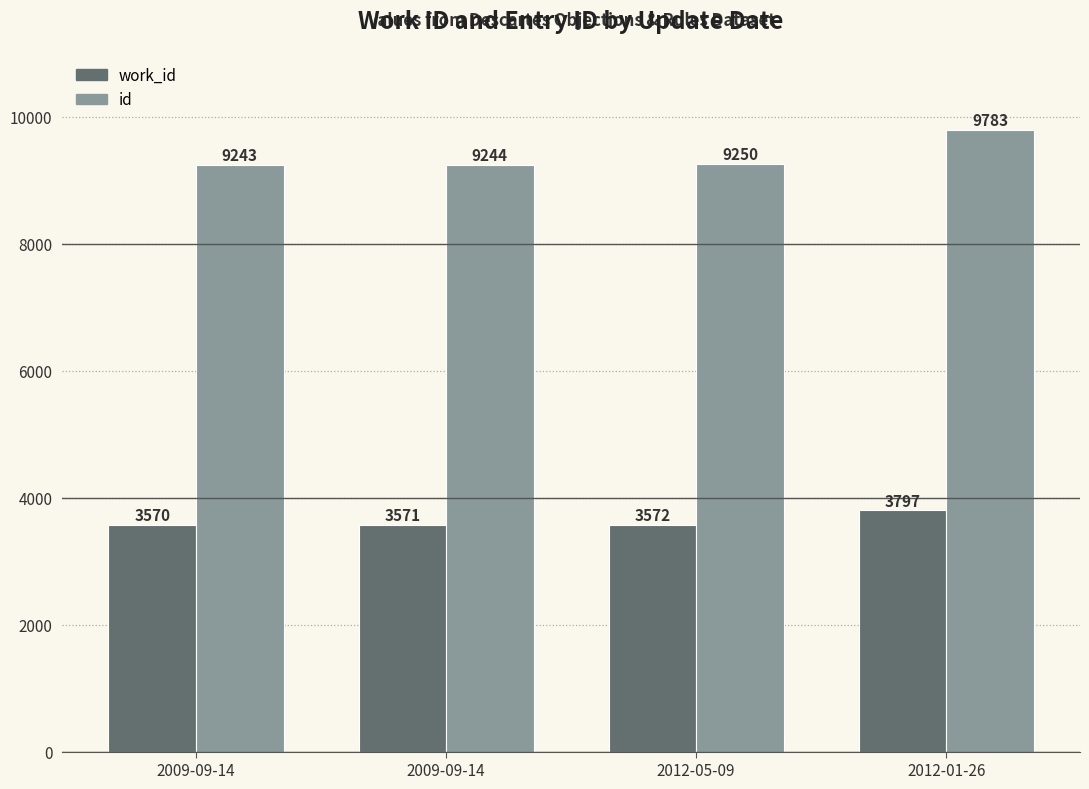

The value of id at 2012-01-26 is 9783. True or false?

True